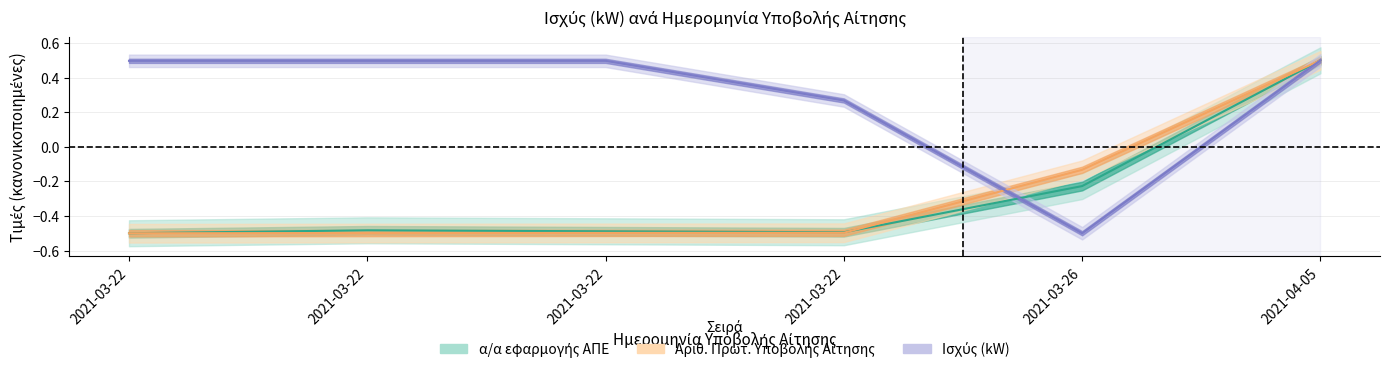

Is it true that Ισχύς (kW) equals 0.1 at 2021-03-22?

False